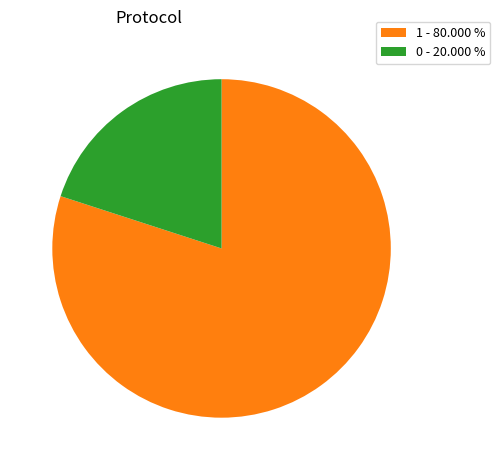

What is the ratio of the value at 1 - 80.000 % to the value at 0 - 20.000 %?

4.0